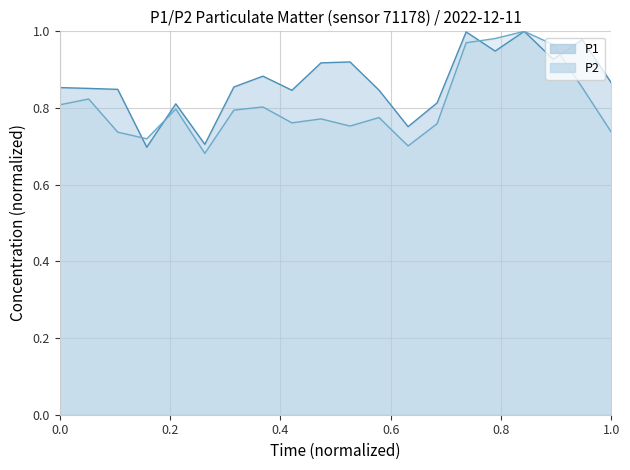

True or false: P2 and P1 cross at least once.

True